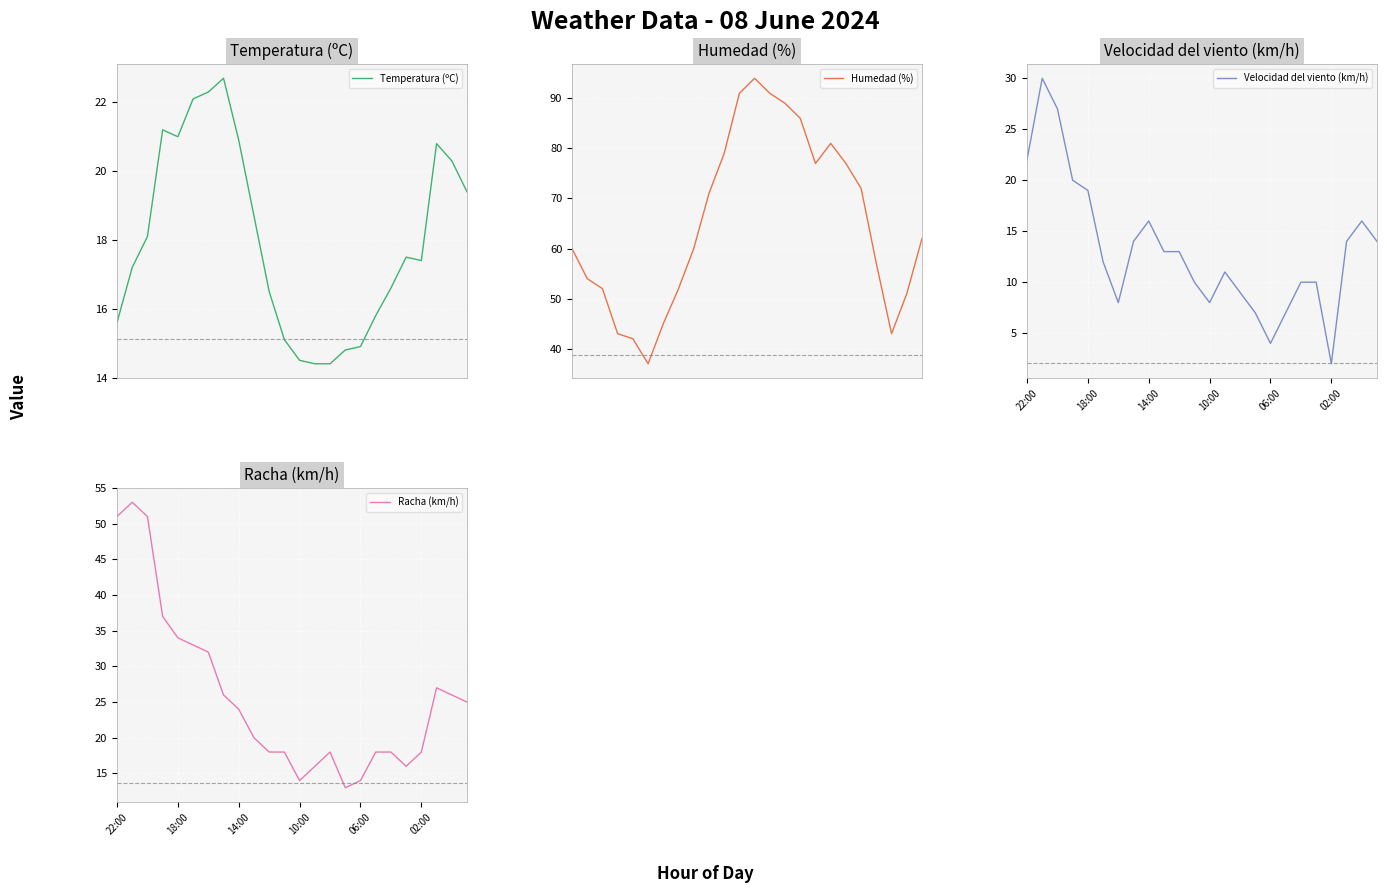

What is the highest value of the Temperatura (ºC) series?

22.7